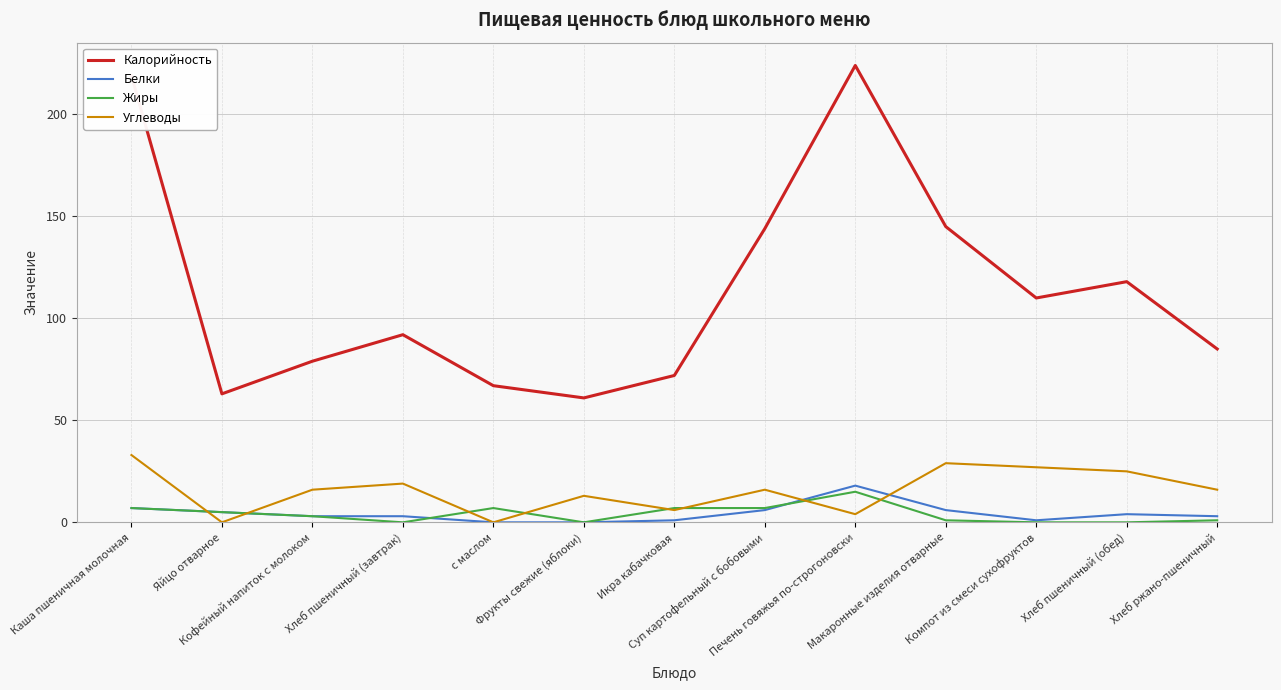

What is the sum of the Углеводы values at Хлеб пшеничный (обед) and Суп картофельный с бобовыми?

41